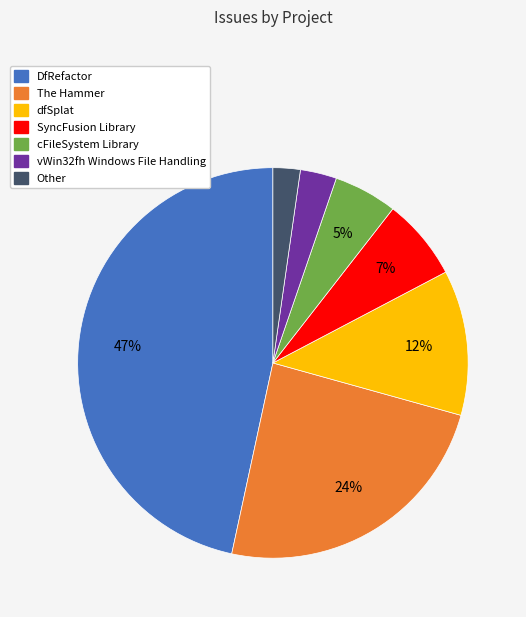

What is the largest slice in the pie chart?

DfRefactor